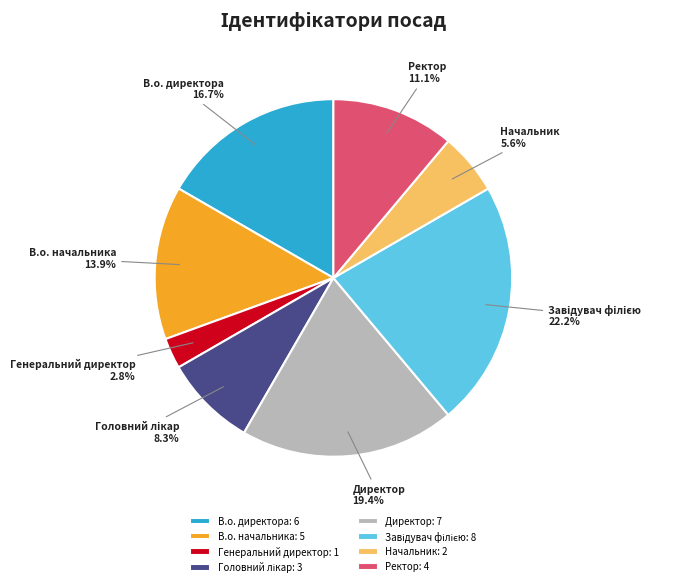

Which has a higher value, Начальник or Ректор?

Ректор